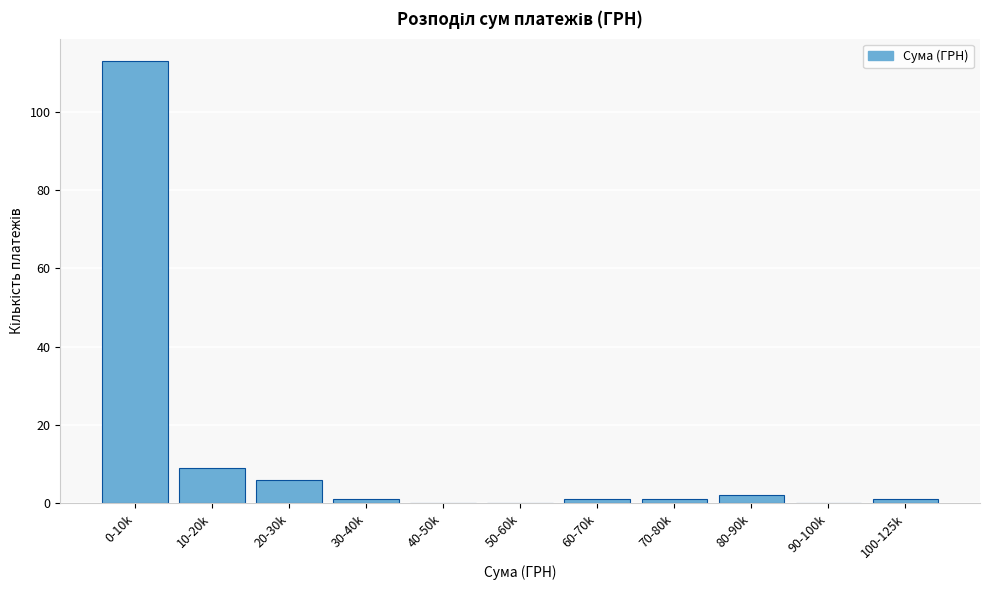

Reading left to right, list all the values displayed in this chart.

0-10k=113	10-20k=9	20-30k=6	30-40k=1	40-50k=0	50-60k=0	60-70k=1	70-80k=1	80-90k=2	90-100k=0	100-125k=1